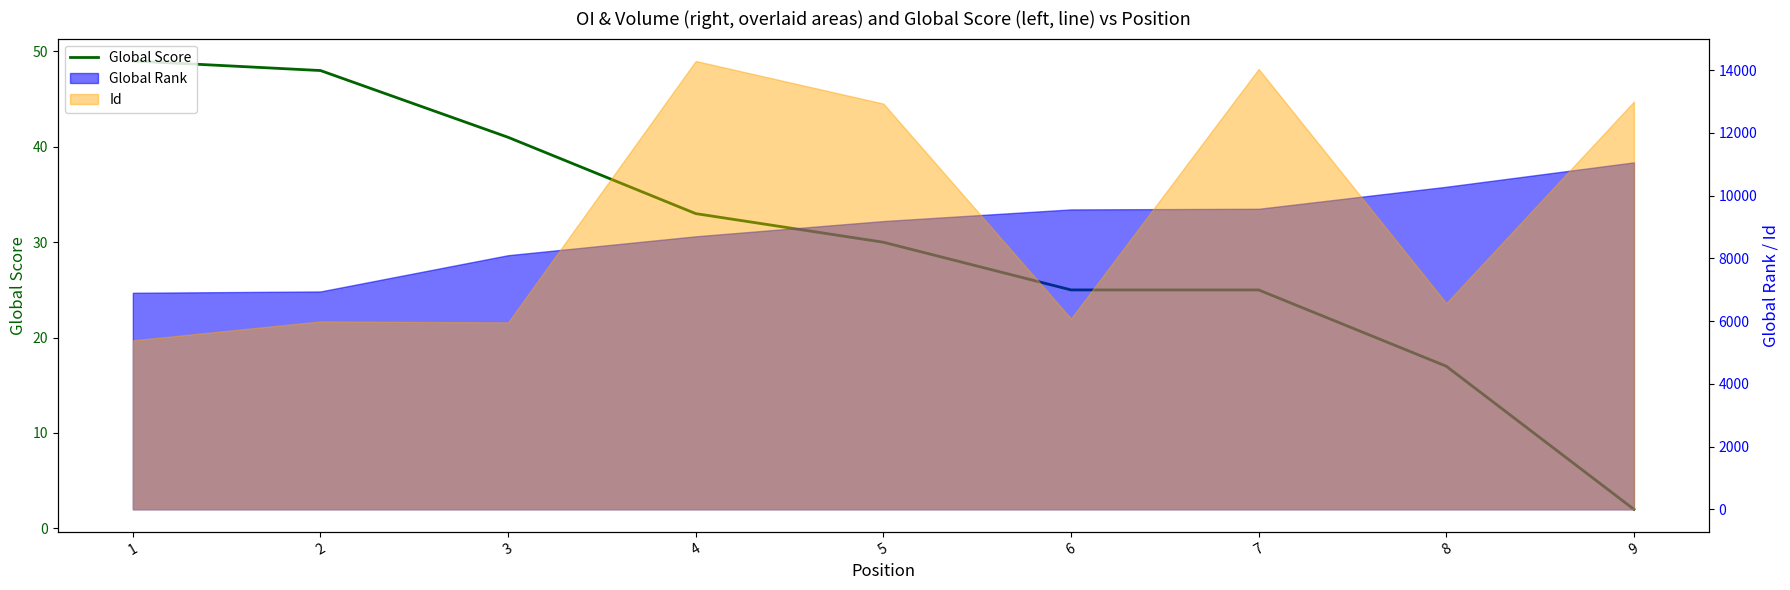

True or false: the data has more than 2 interior local peaks.

False